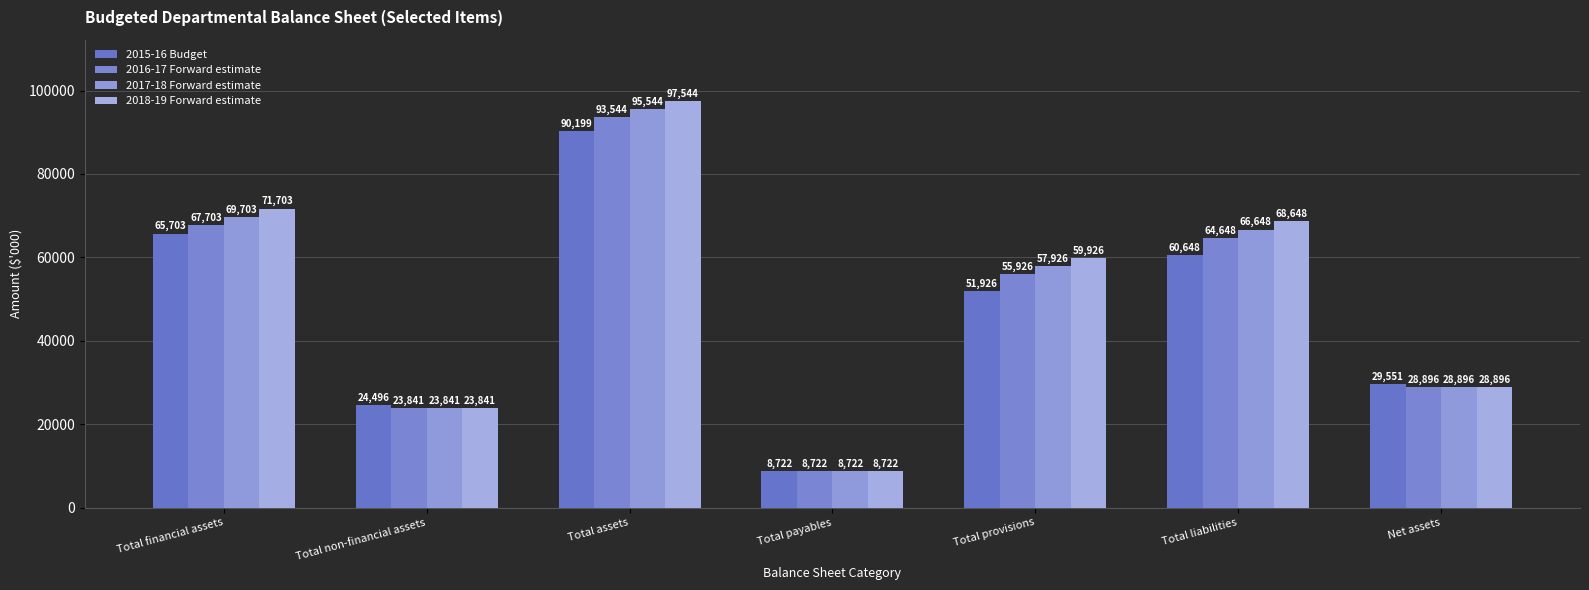

Reading left to right, what are all the values shown in this chart?

2015-16 Budget: 65703	24496	90199	8722	51926	60648	29551
2016-17 Forward estimate: 67703	23841	93544	8722	55926	64648	28896
2017-18 Forward estimate: 69703	23841	95544	8722	57926	66648	28896
2018-19 Forward estimate: 71703	23841	97544	8722	59926	68648	28896